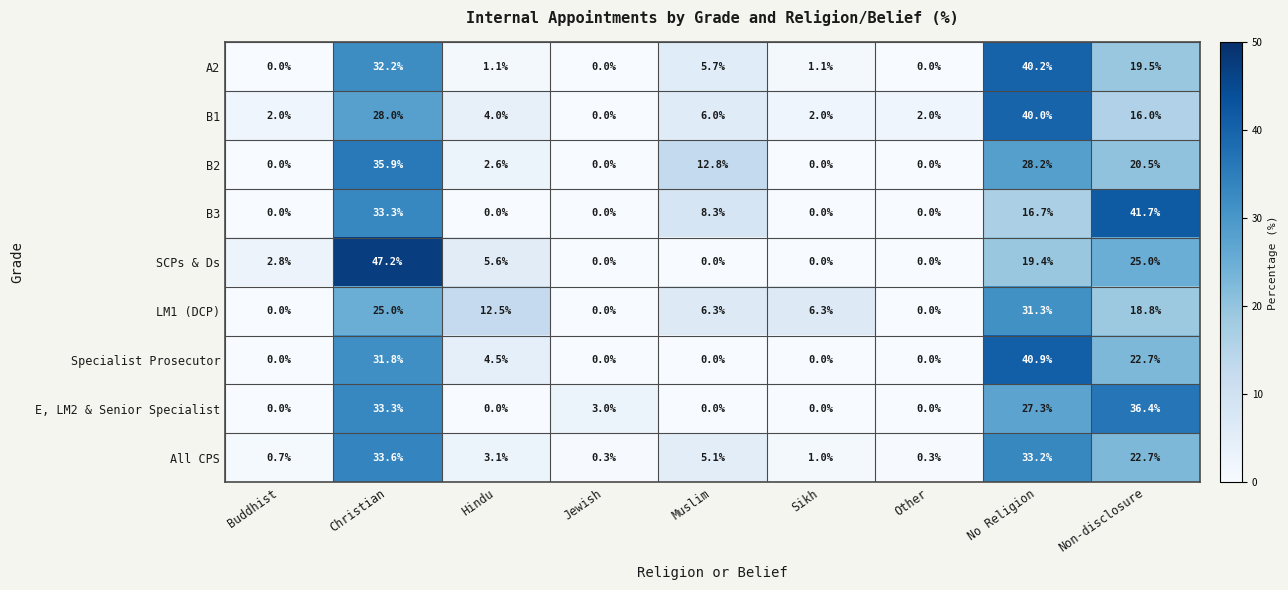

What is the difference between the second highest and minimum values in the LM1 (DCP) series?

25.0